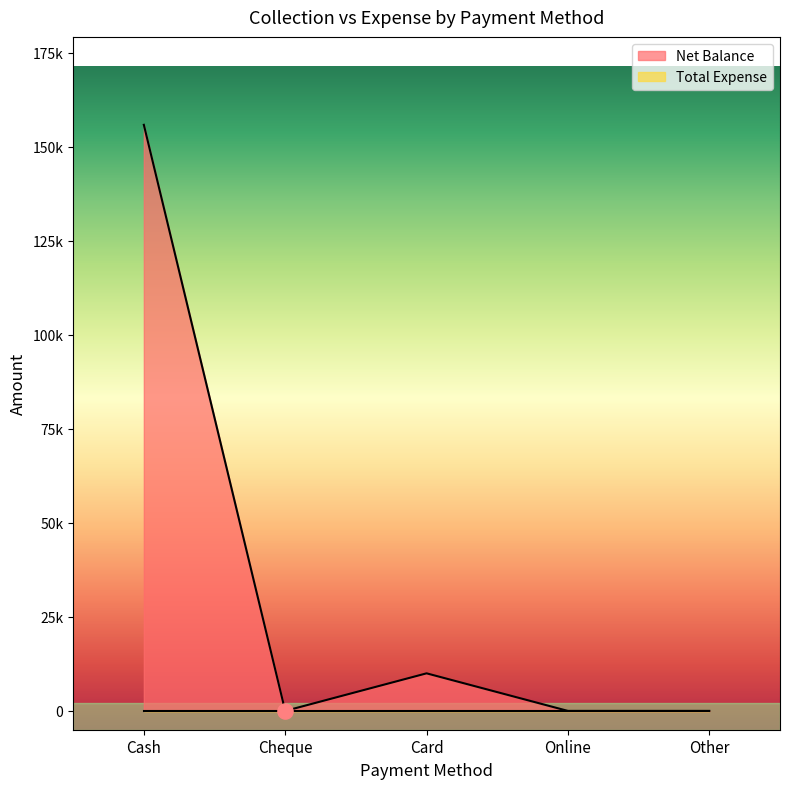

What is the change in value from Card to Other?

-9998